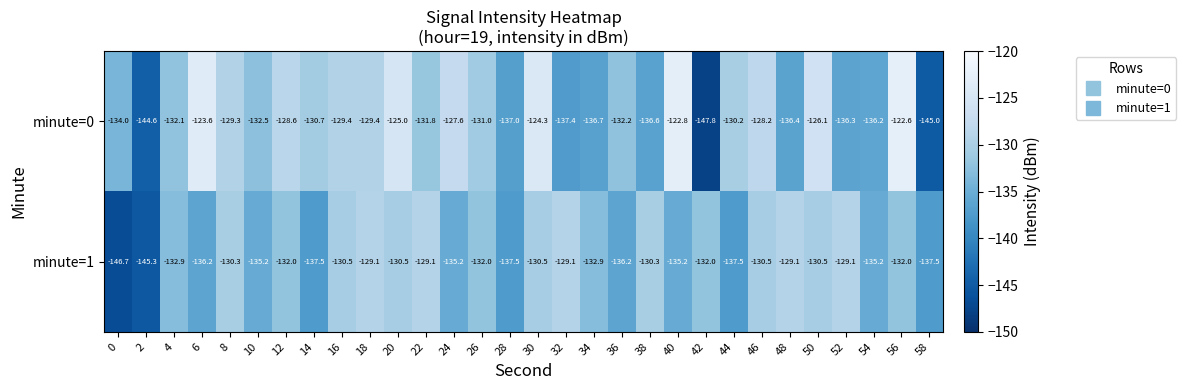

The minute=0 series shows -131.8 at 22. True or false?

True